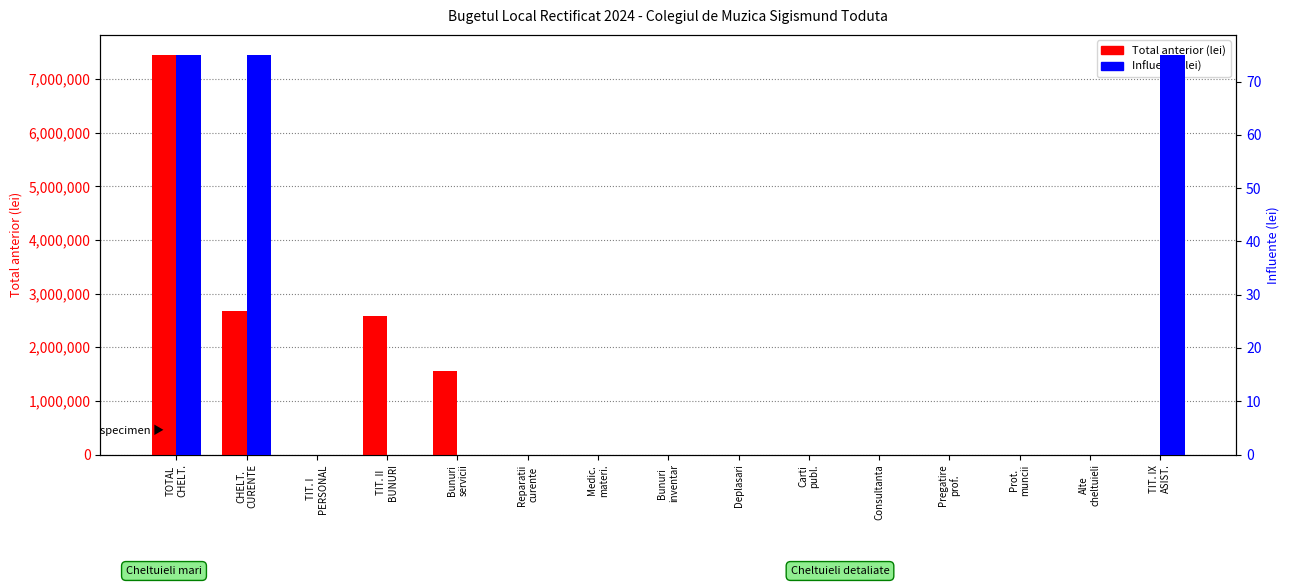

Rank the series at TIT. IX
ASIST. from highest to lowest value.

Influente, Total anterior